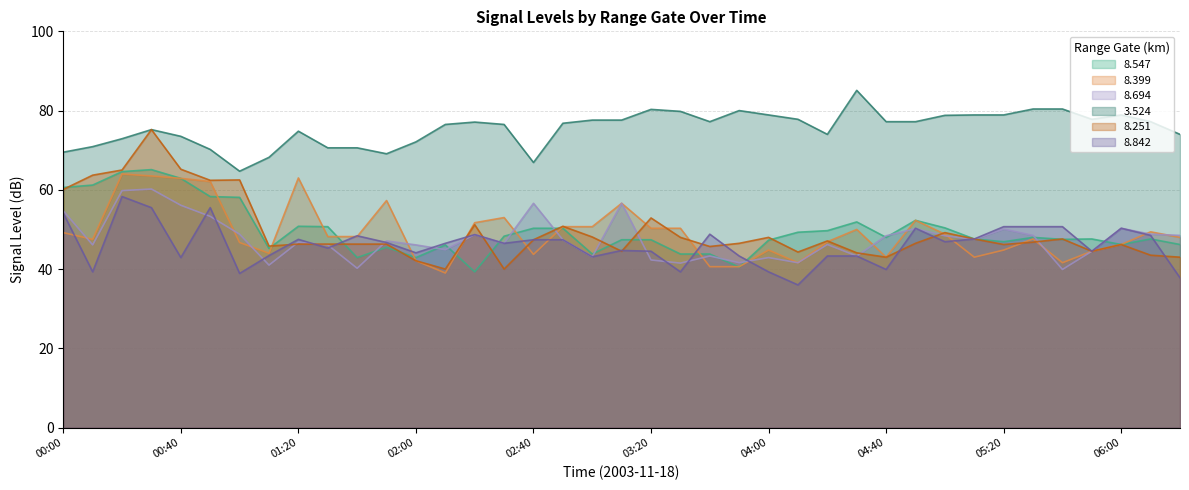

What is the difference between the 8.694 values at 03:20 and 01:50?

4.8